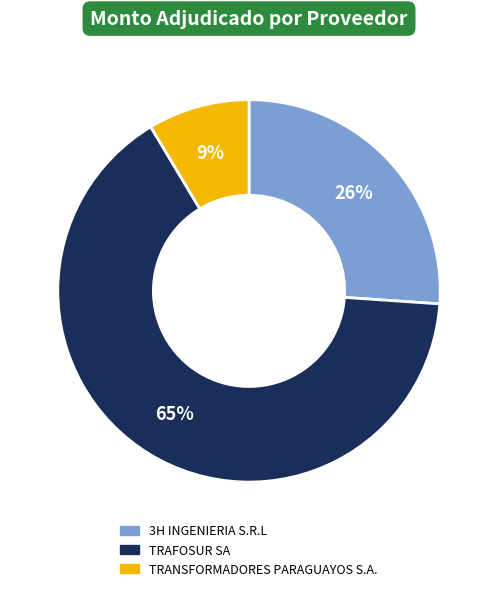

To the nearest percent, what percentage of the pie is TRAFOSUR SA?

65%